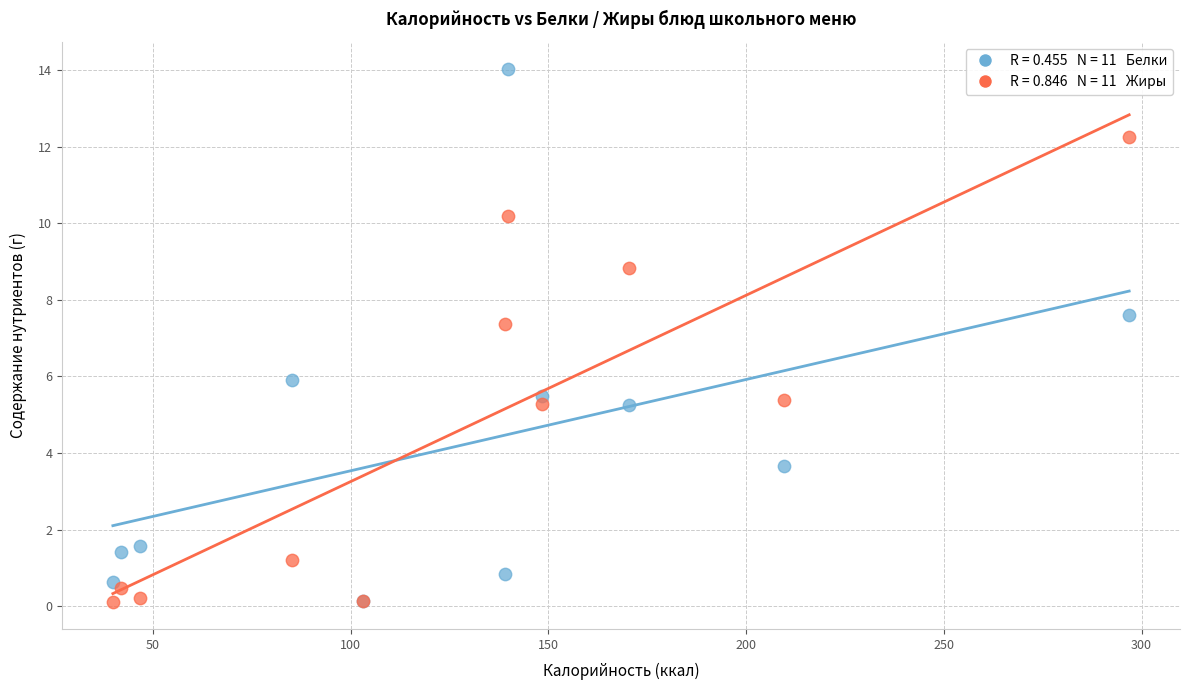

Across all series, what Y value is closest to 7?

7.4